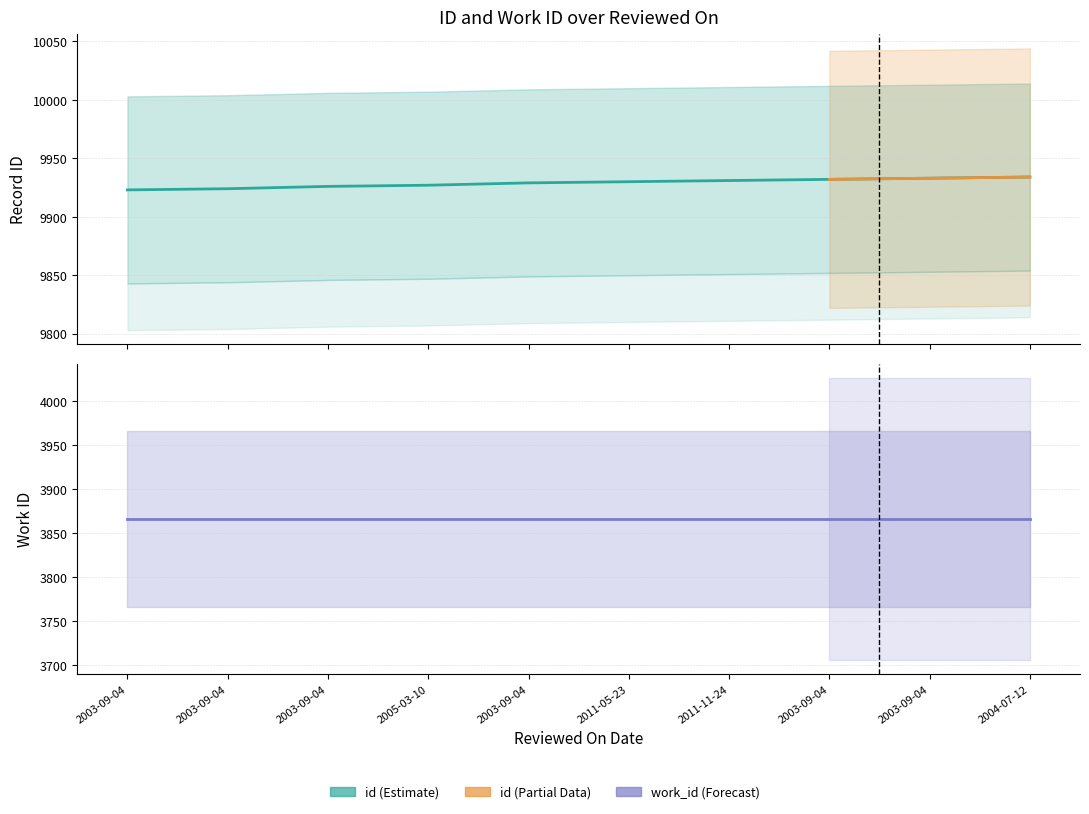

Is this an area chart (filled region under the line)?

No